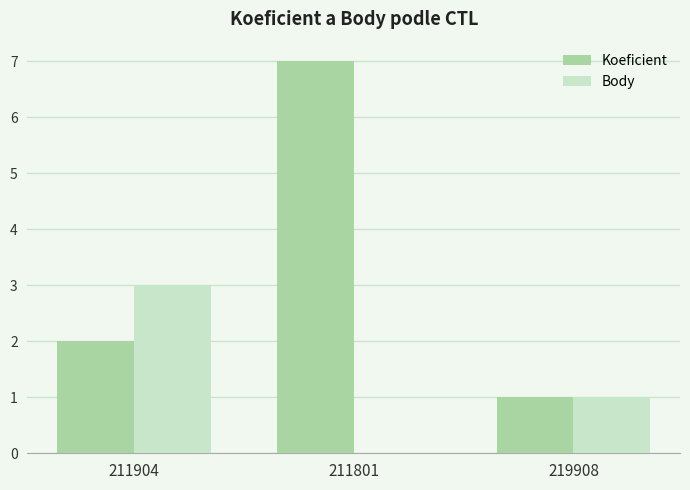

What is the sum of the Koeficient values at 211801 and 211904?

9